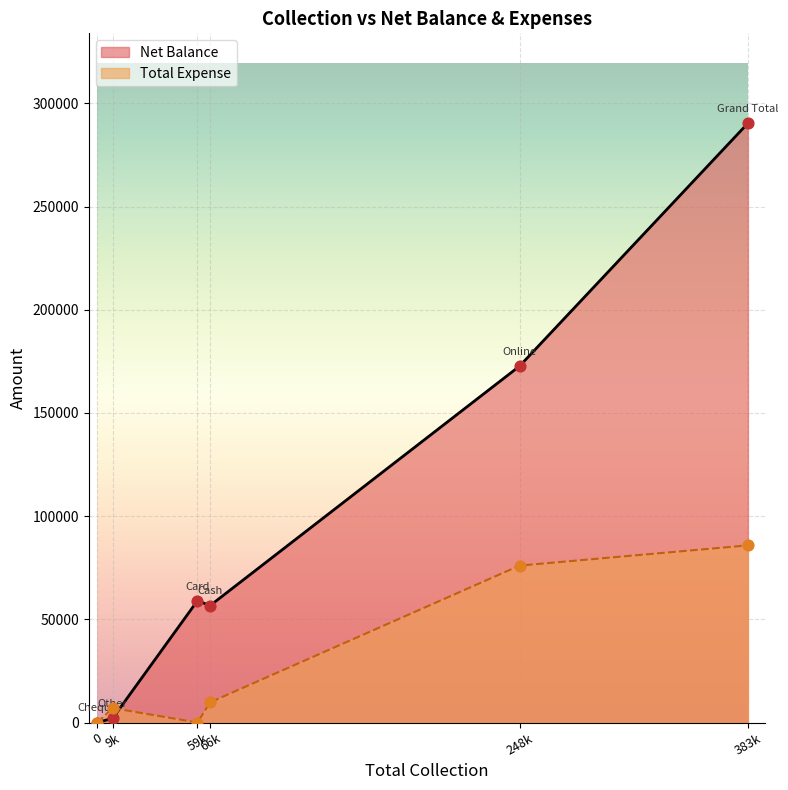

At which category is the sum across all series the highest?

Grand Total